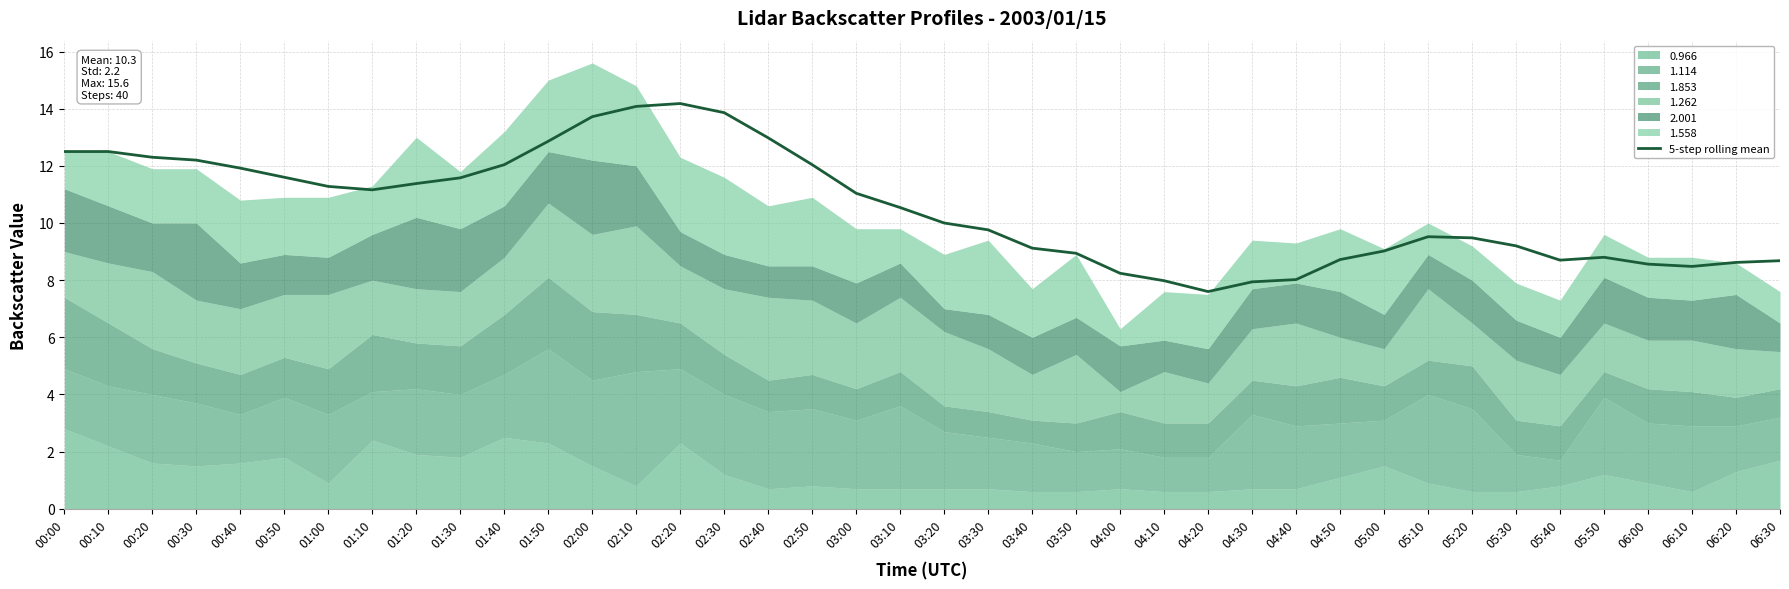

At which category does the data reach its first local valley?

01:10